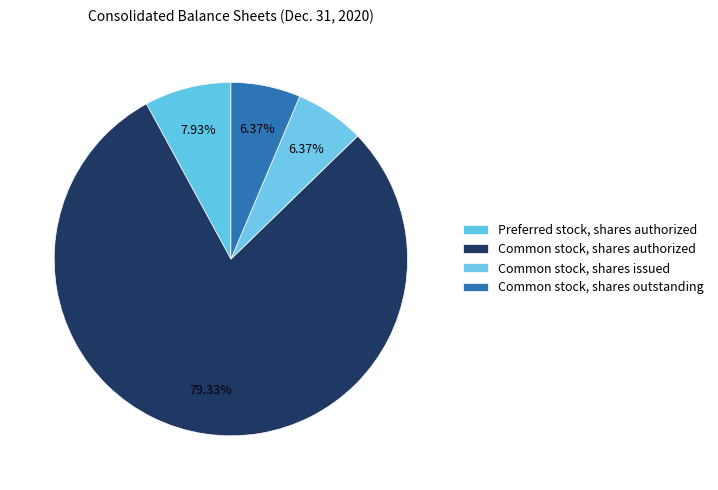

Is there any slice that represents more than half of the pie?

Yes